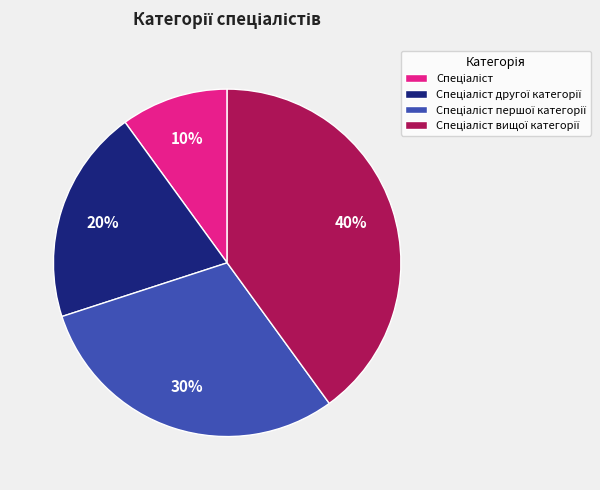

To the nearest percent, what is the difference between the largest and smallest slice percentages?

30%